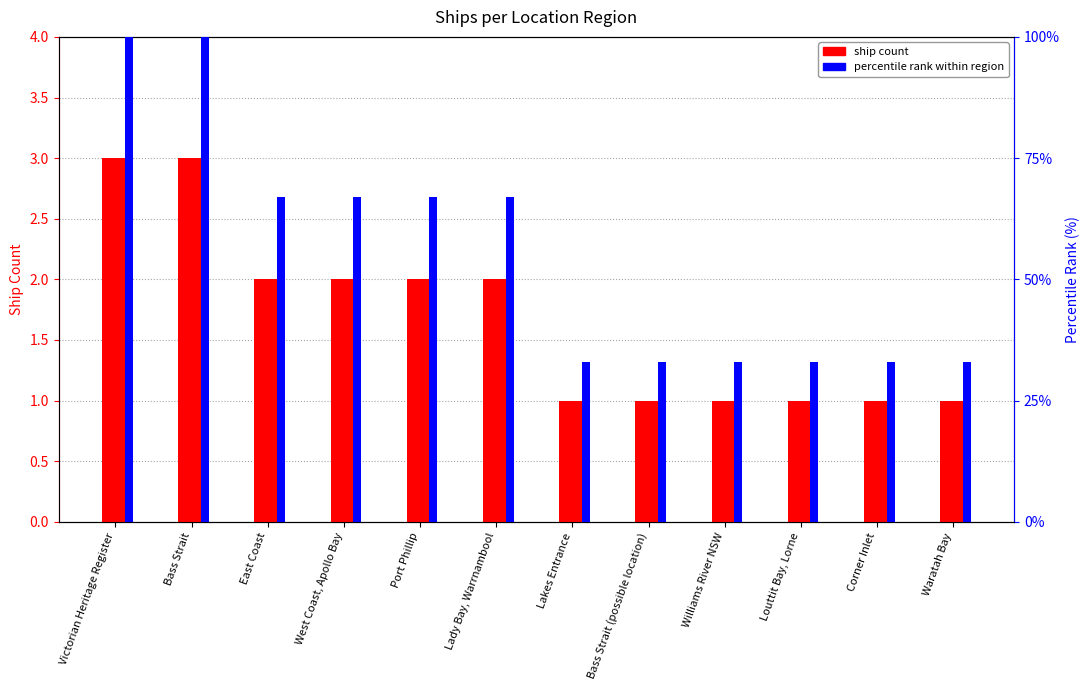

True or false: percentile rank within region has a value of 22 at Williams River NSW.

False